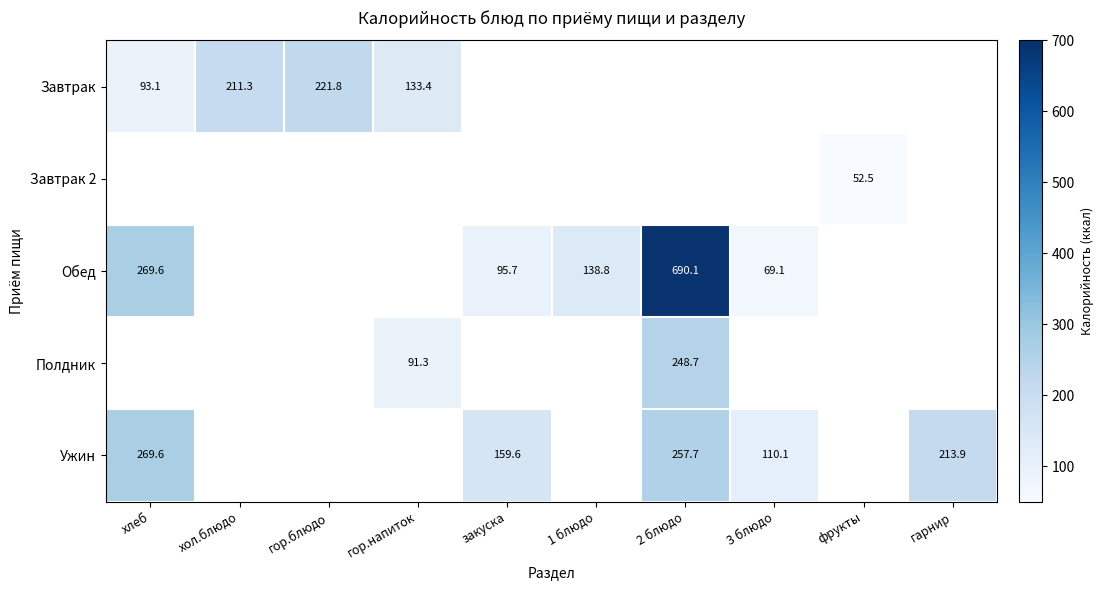

True or false: Обед has a value of 24.2 at закуска.

False